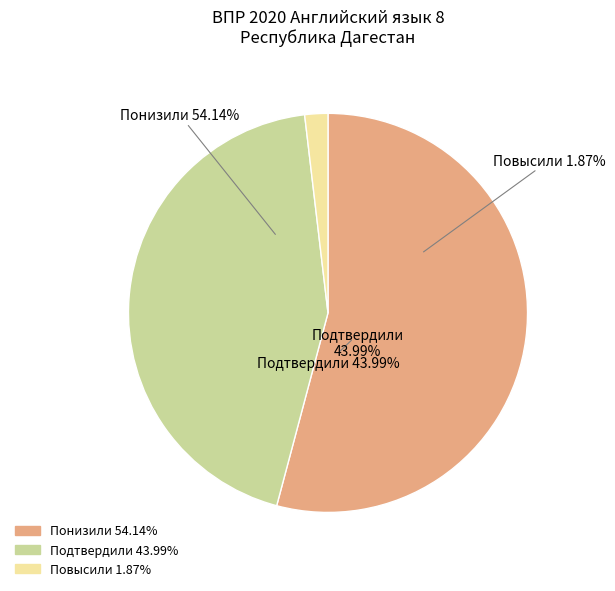

Is it true that Повысили is 2% of the pie?

True